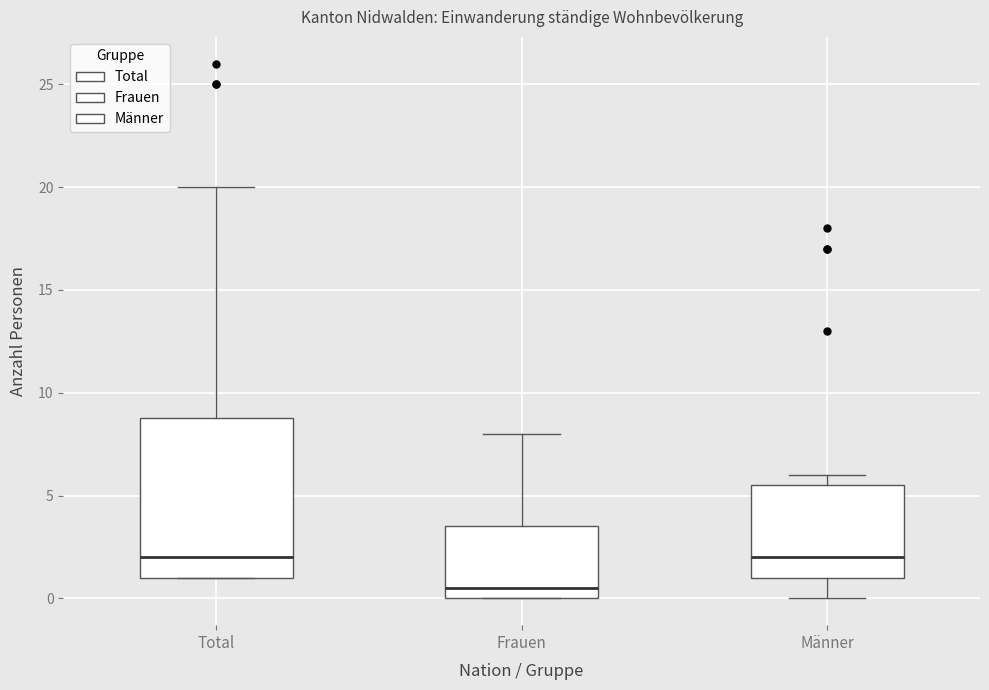

Reading left to right, transcribe this box plot: for each box, give where its median line is, the range the box spans, and where its two whiskers end, as read against the y-axis. The values are not printed on the chart, so give them approximately, as read against the axis.

Total: median 2.0, box 1.0 to 9.0, whiskers 1.0 to 20.0
Frauen: median 0.5, box 0.0 to 3.5, whiskers 0.0 to 8.0
Männer: median 2.0, box 1.0 to 5.5, whiskers 0.0 to 6.0